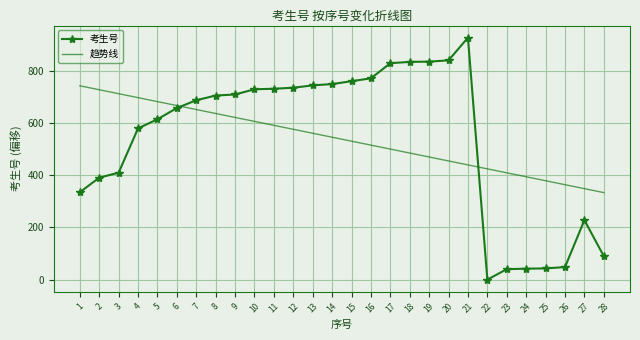

The value of 考生号 at 19 is 836.0. True or false?

True